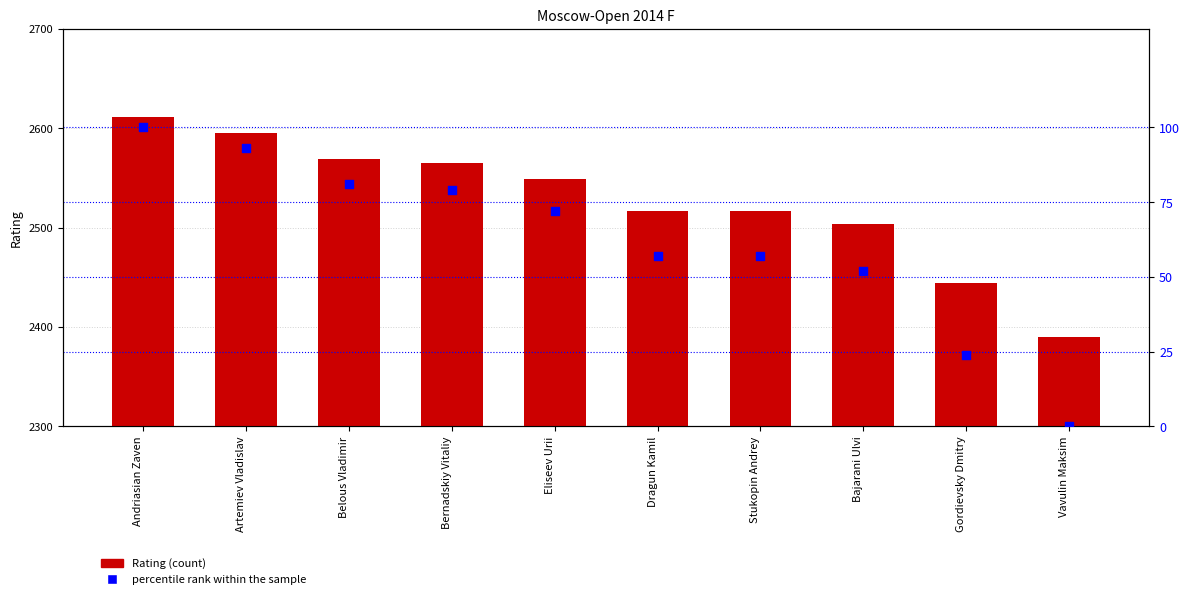

Which series has the largest total across all categories?

Rating